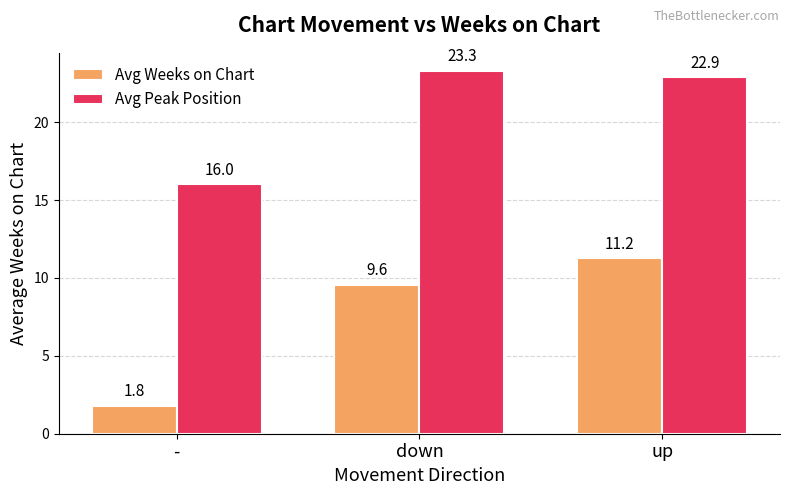

At -, list the series in order from smallest to largest.

Avg Weeks on Chart, Avg Peak Position